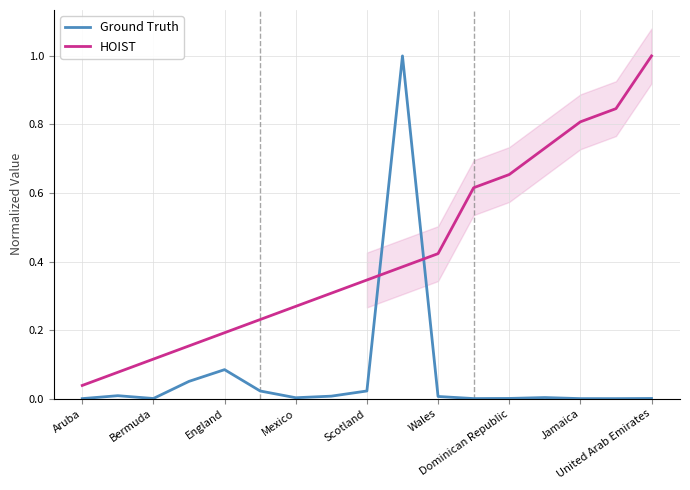

True or false: Ground Truth and HOIST cross at least once.

True